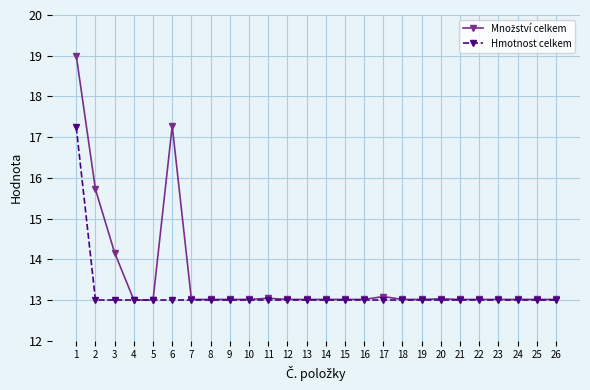

What is the value of the Hmotnost celkem point at the 12th from the left?

13.0